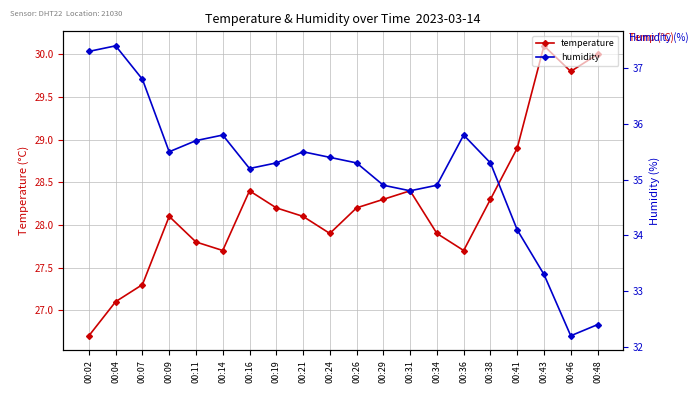

True or false: humidity and temperature cross at least once.

False